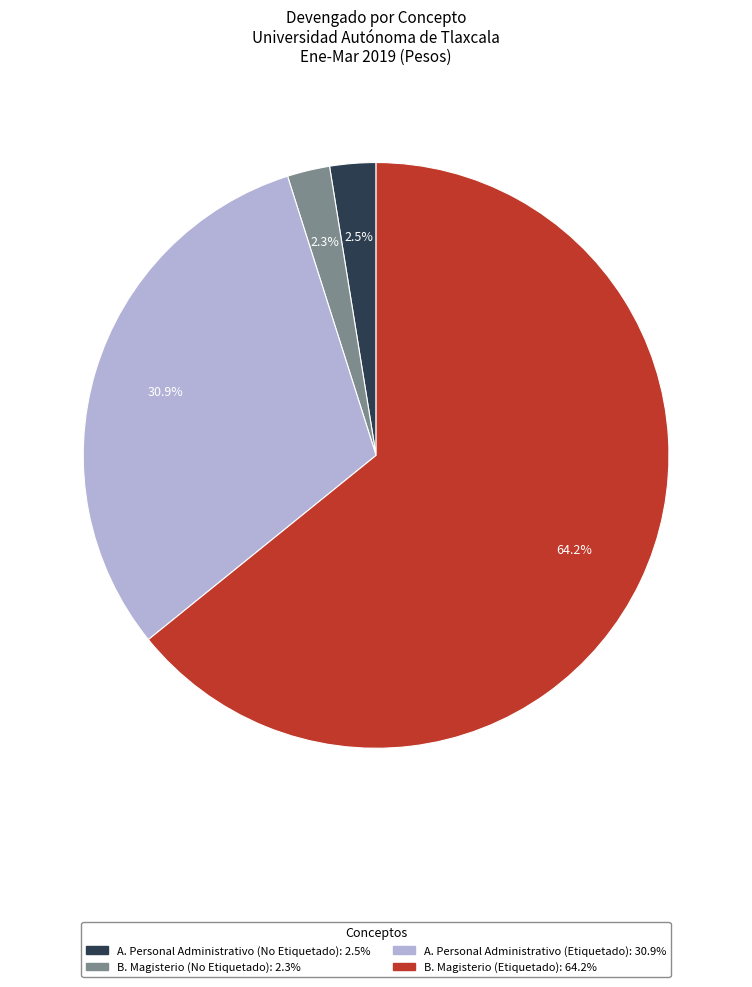

Does B. Magisterio (Etiquetado) account for over 50% of the chart?

Yes